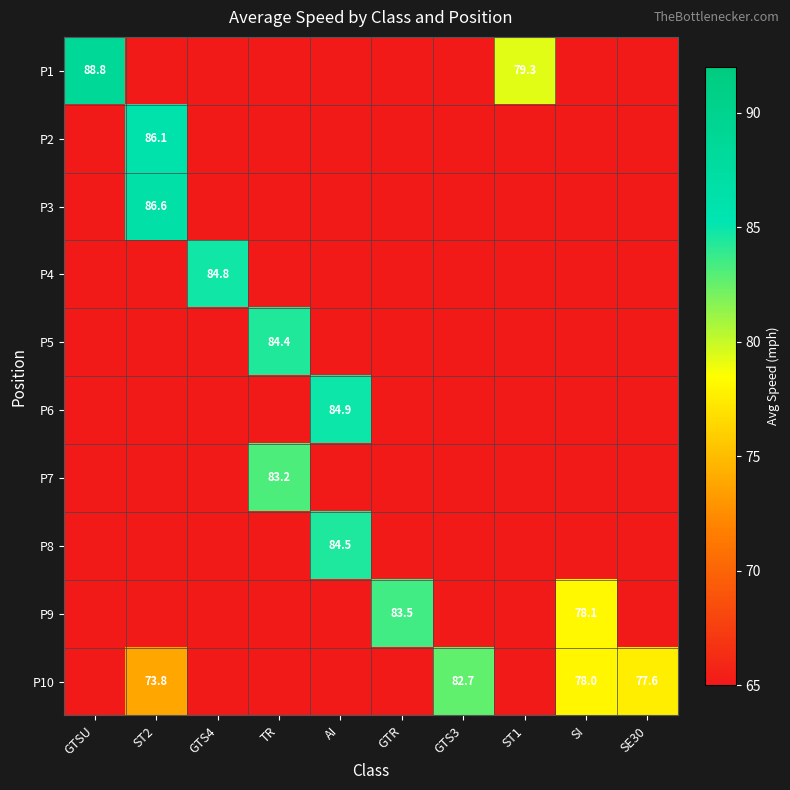

Is it true that P9 equals 56.0 at GTR?

False